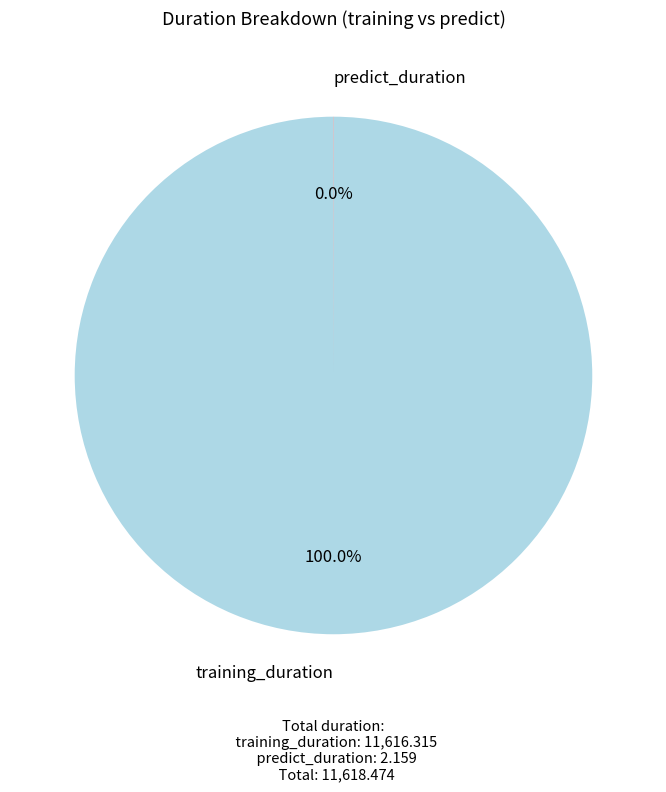

Is it true that training_duration is 100% of the pie?

True